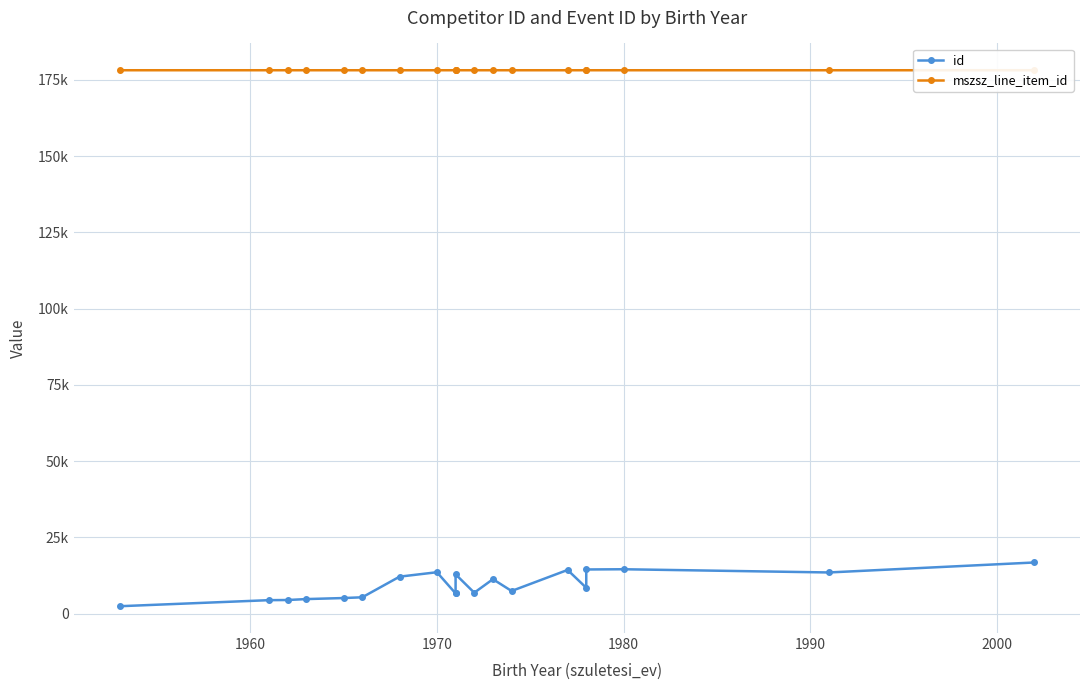

At which category does id reach its first local peak?

1970